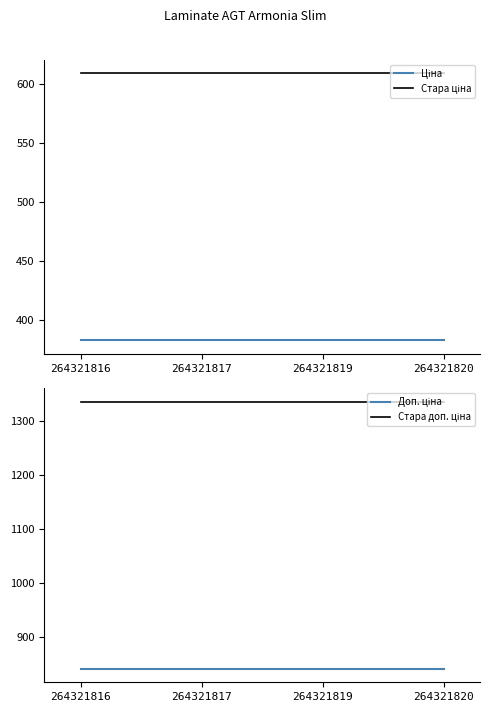

True or false: Стара ціна and Стара доп. ціна intersect in this chart.

False